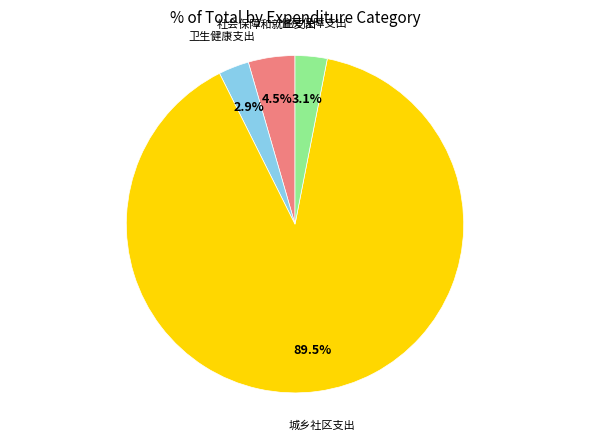

To the nearest percent, what is the difference between the largest and smallest slice percentages?

87%